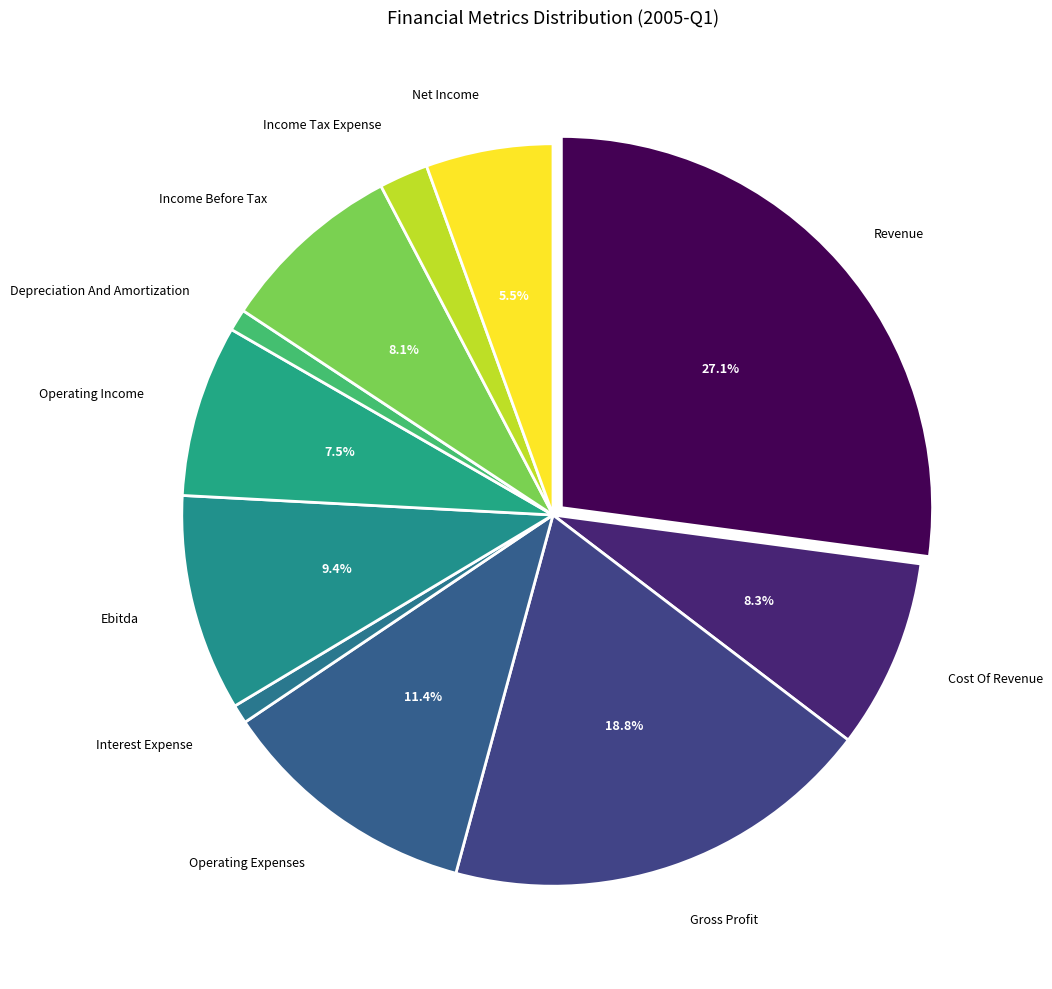

How many segments does this pie chart have?

11